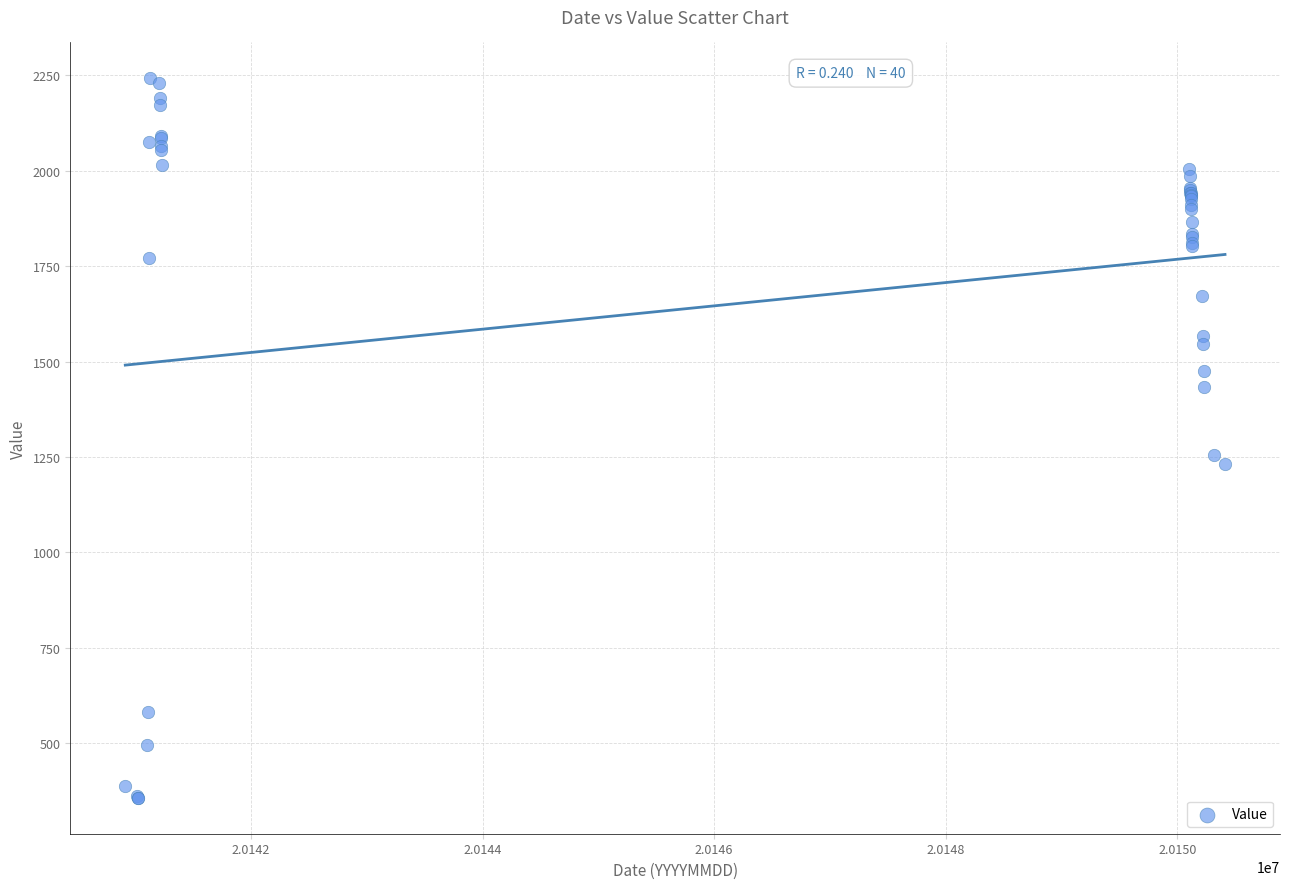

What Y value in the scatter plot is closest to 1299?

1255